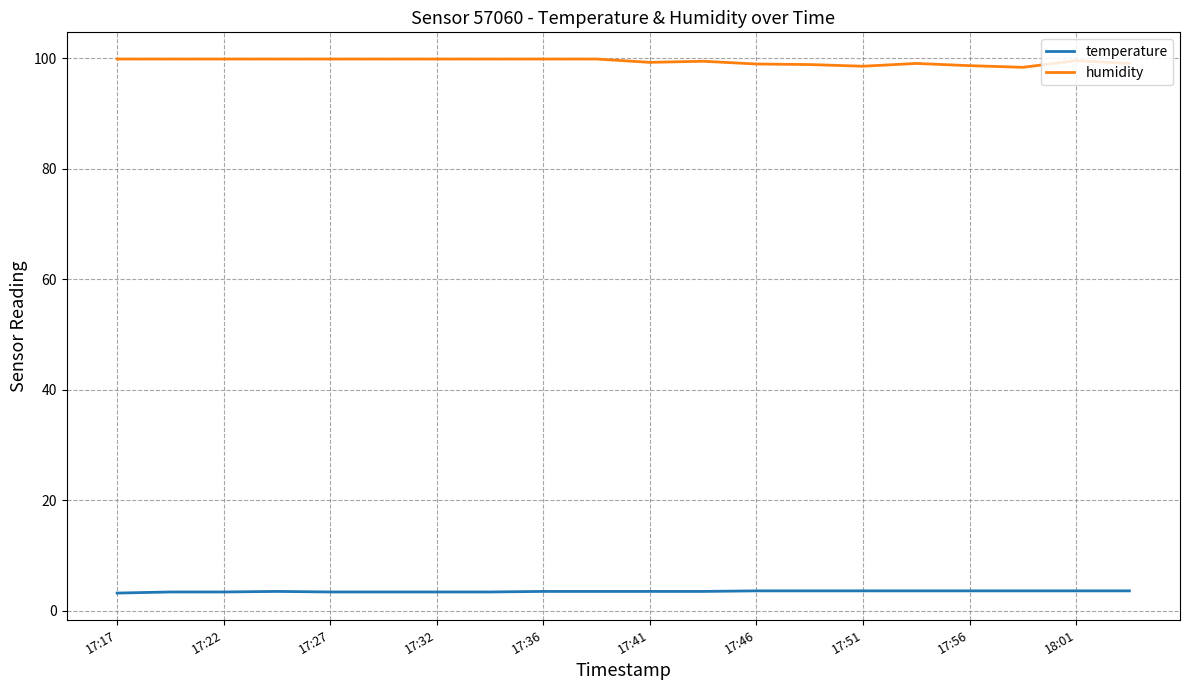

List the series in order of their peak value, highest first.

humidity, temperature